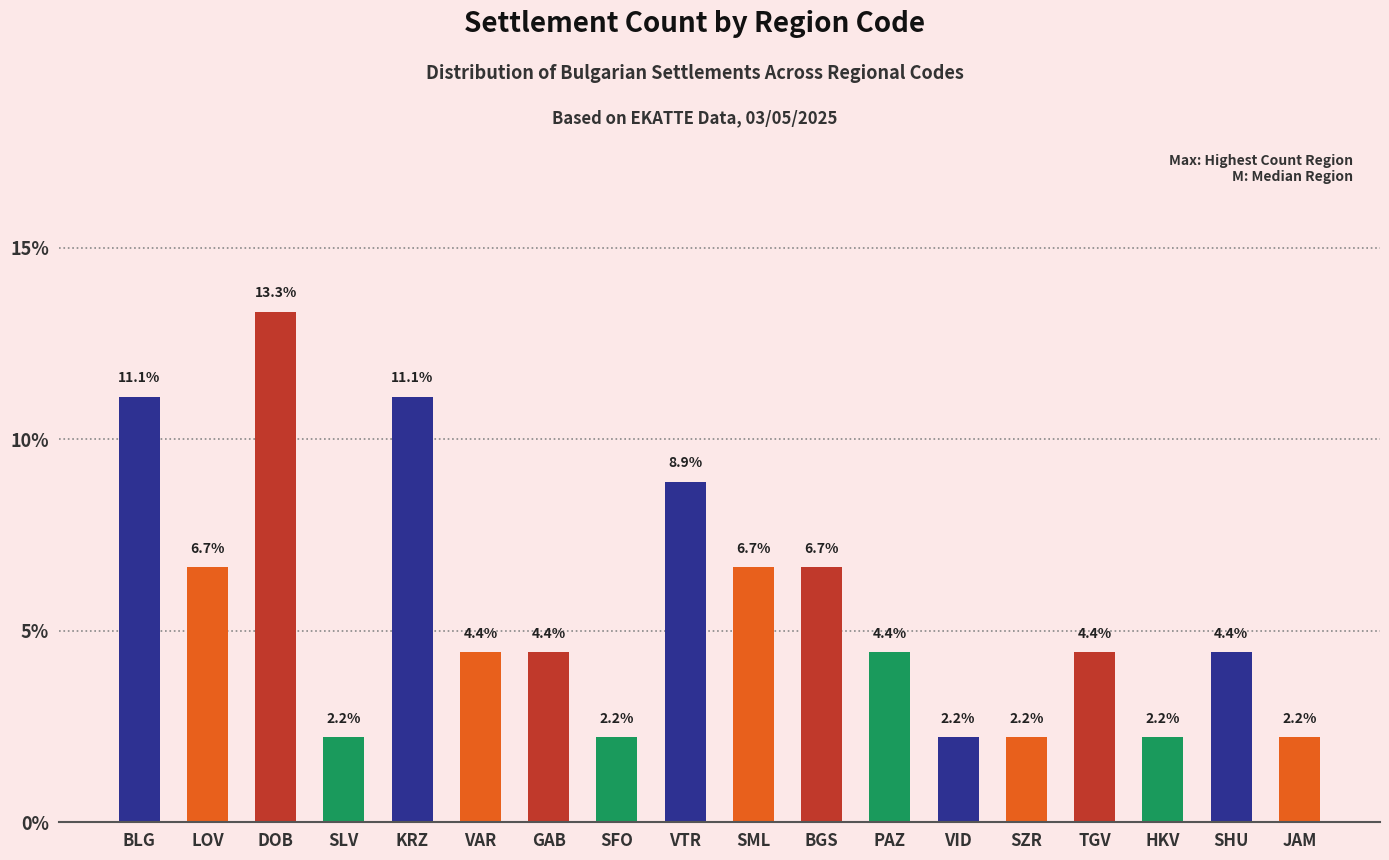

Between SHU and SLV, which is larger?

SHU